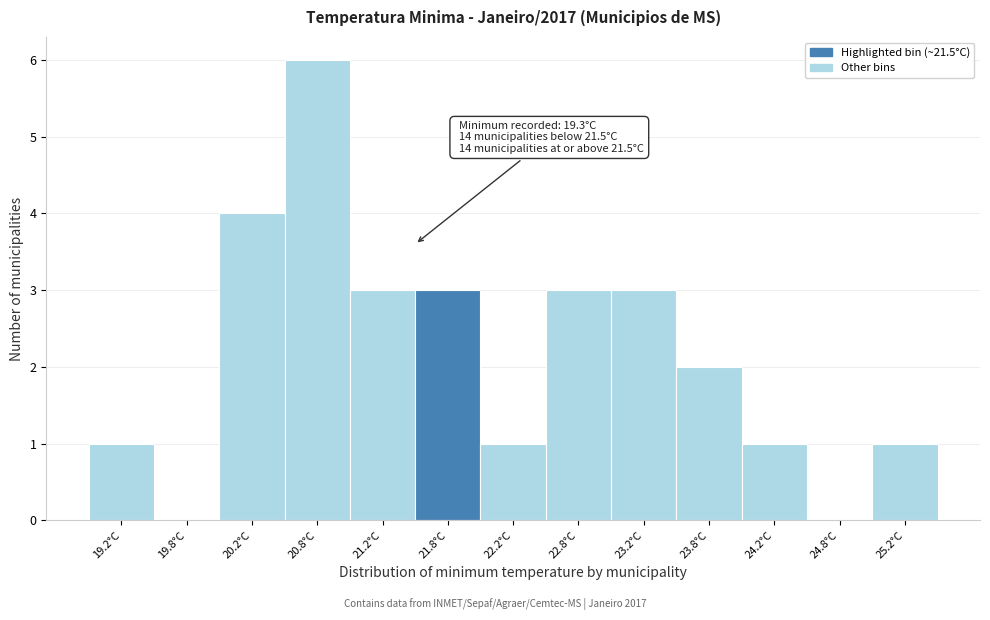

Which range on the x-axis has the tallest bar?

20.5 to 21.0